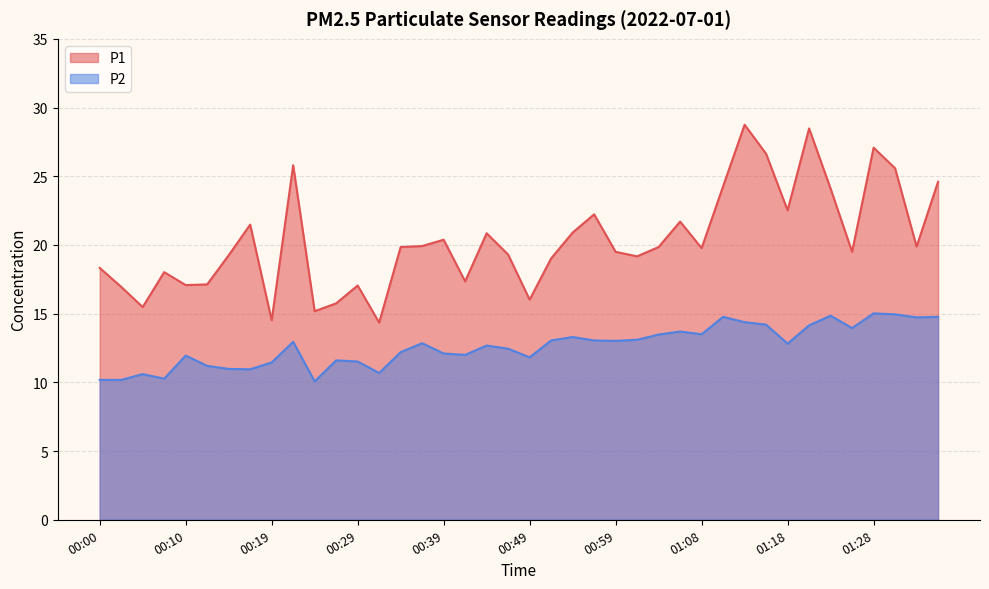

True or false: P1 has a value of 18.0 at 00:07.

True